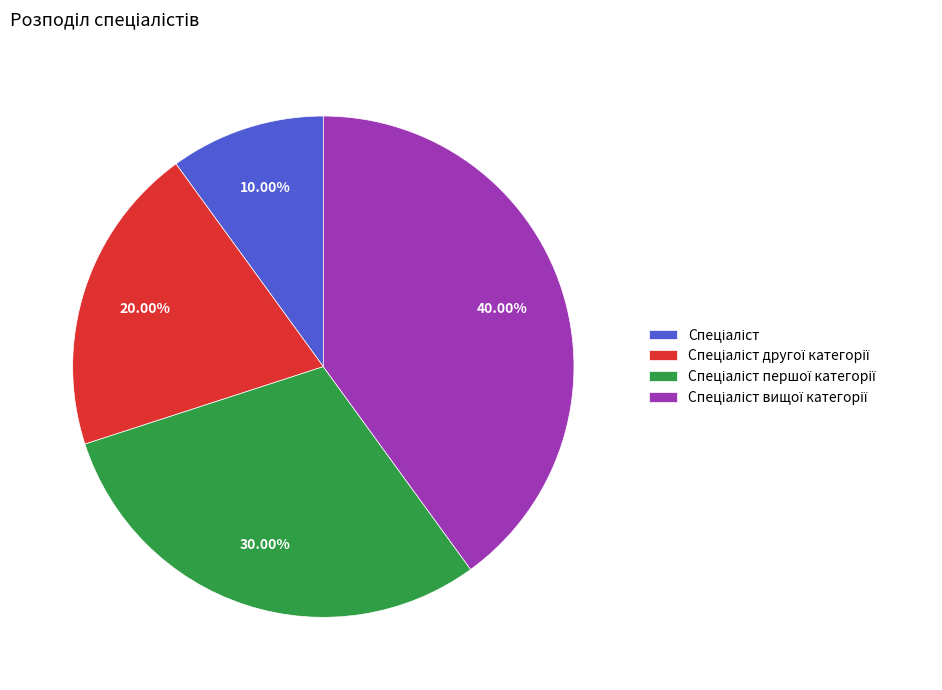

How many segments does this pie chart have?

4